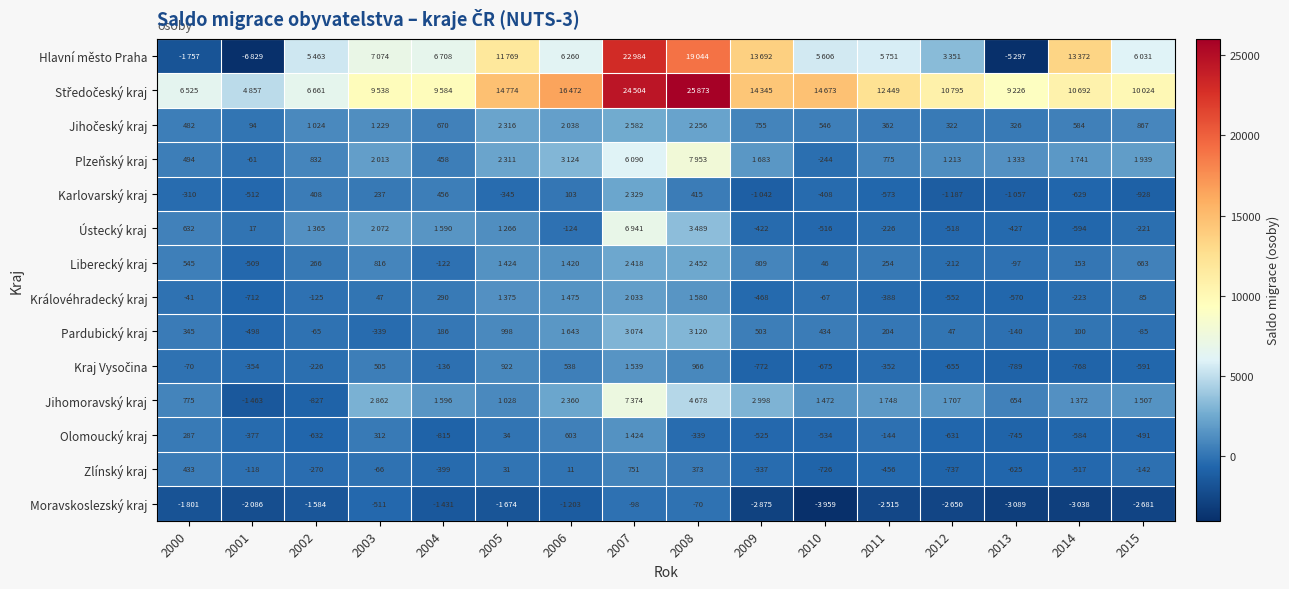

The Ústecký kraj series shows -303 at 2014. True or false?

False